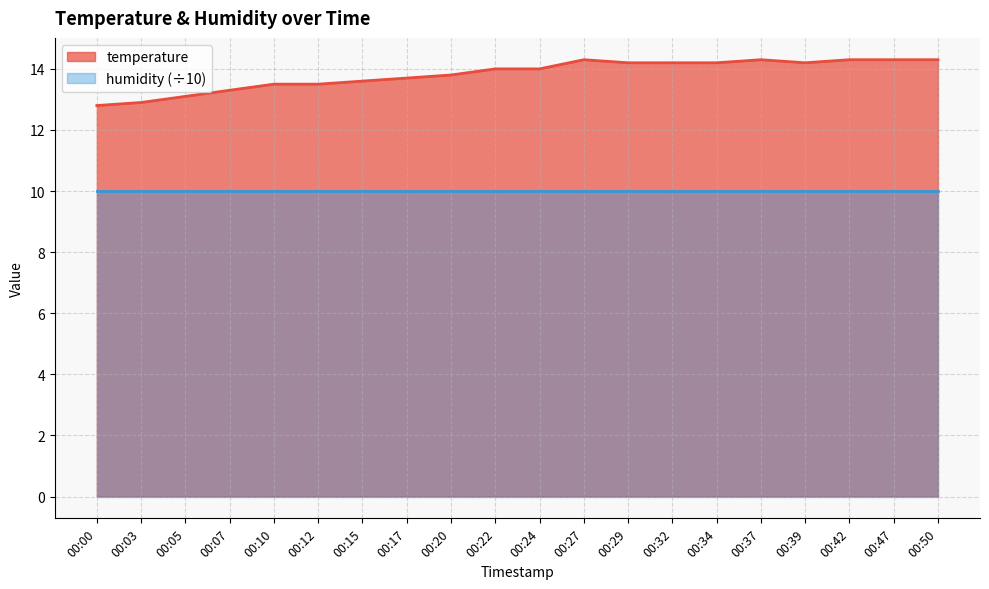

Approximately how many times larger is the value at 00:10 compared to 00:47?

0.9